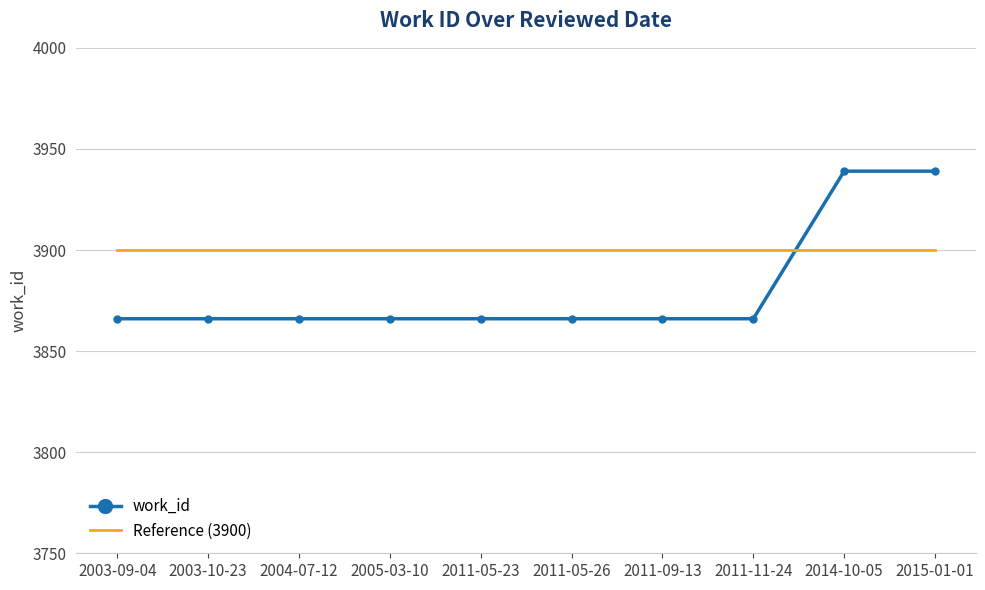

Which series changed the most between 2011-05-26 and 2015-01-01?

work_id